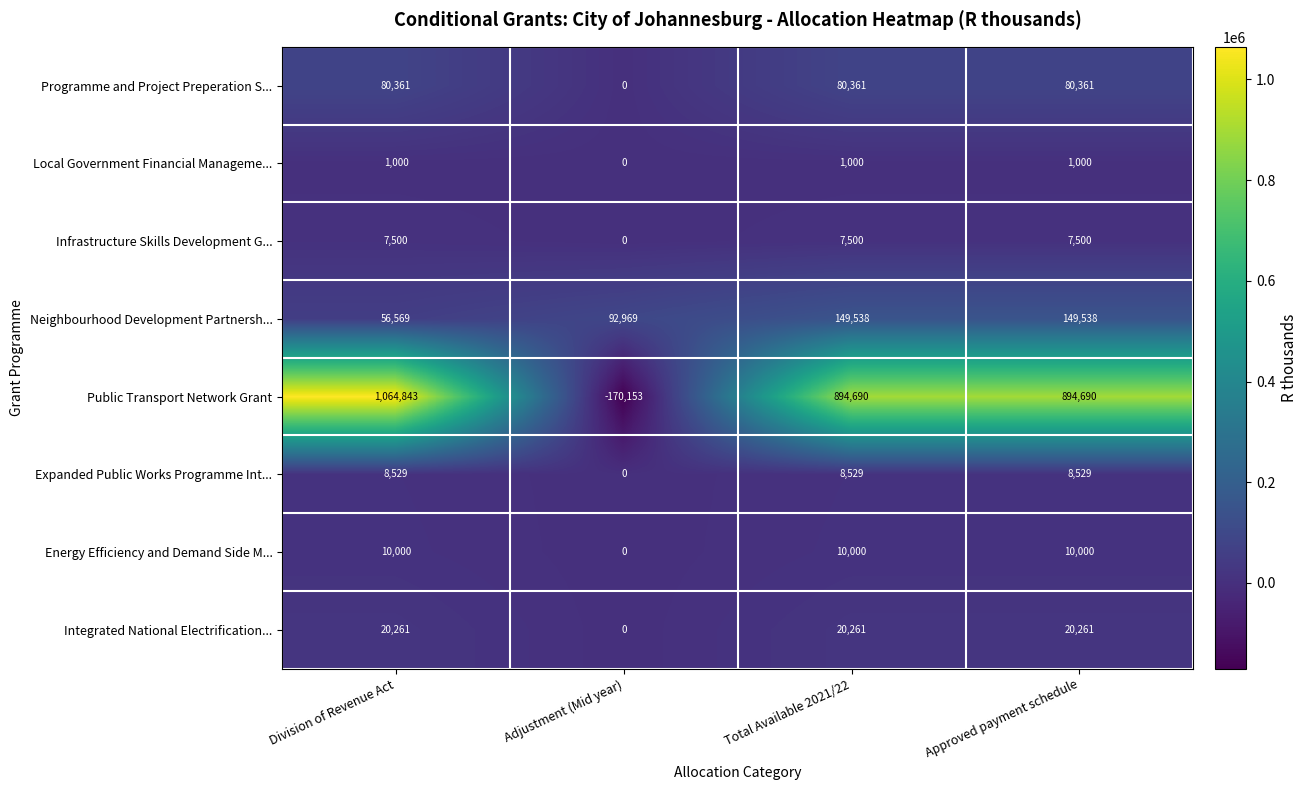

What is the maximum value shown in the chart?

1064843